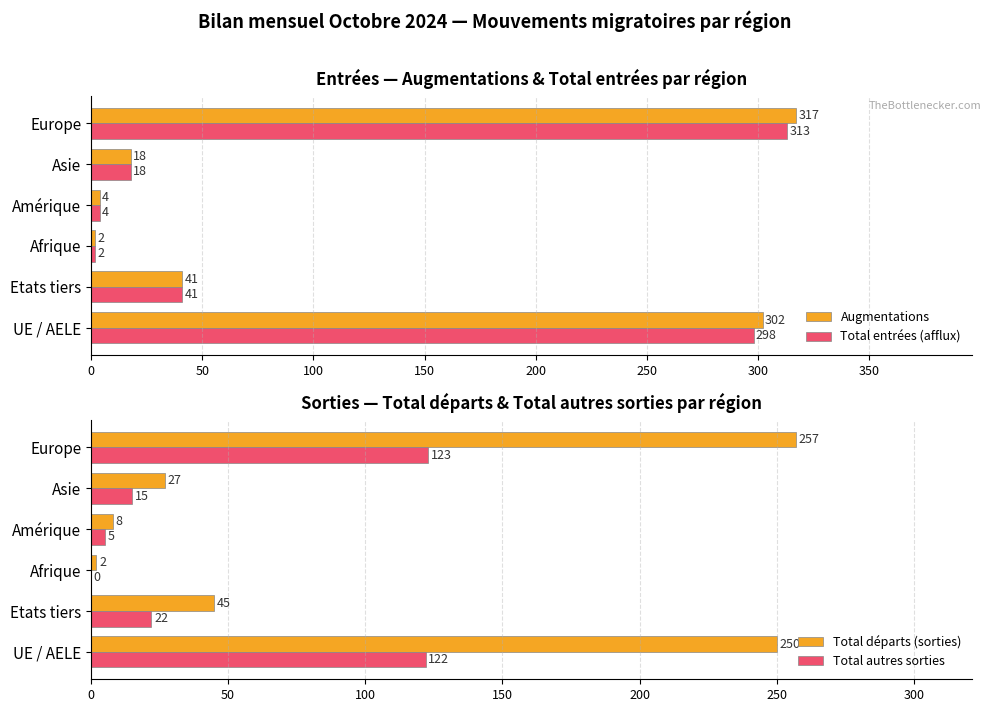

Reading left to right, extract all data points from this chart.

Augmentations: 302	41	2	4	18	317
Total entrées (afflux): 298	41	2	4	18	313
Total départs (sorties): 250	45	2	8	27	257
Total autres sorties: 122	22	0	5	15	123